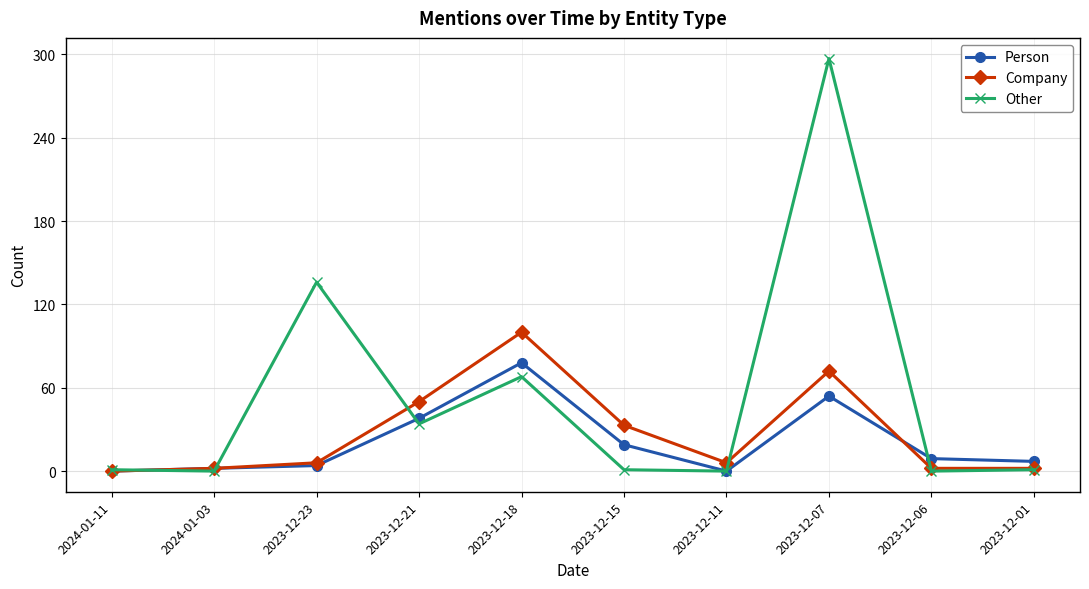

Count the number of categories in the chart.

10